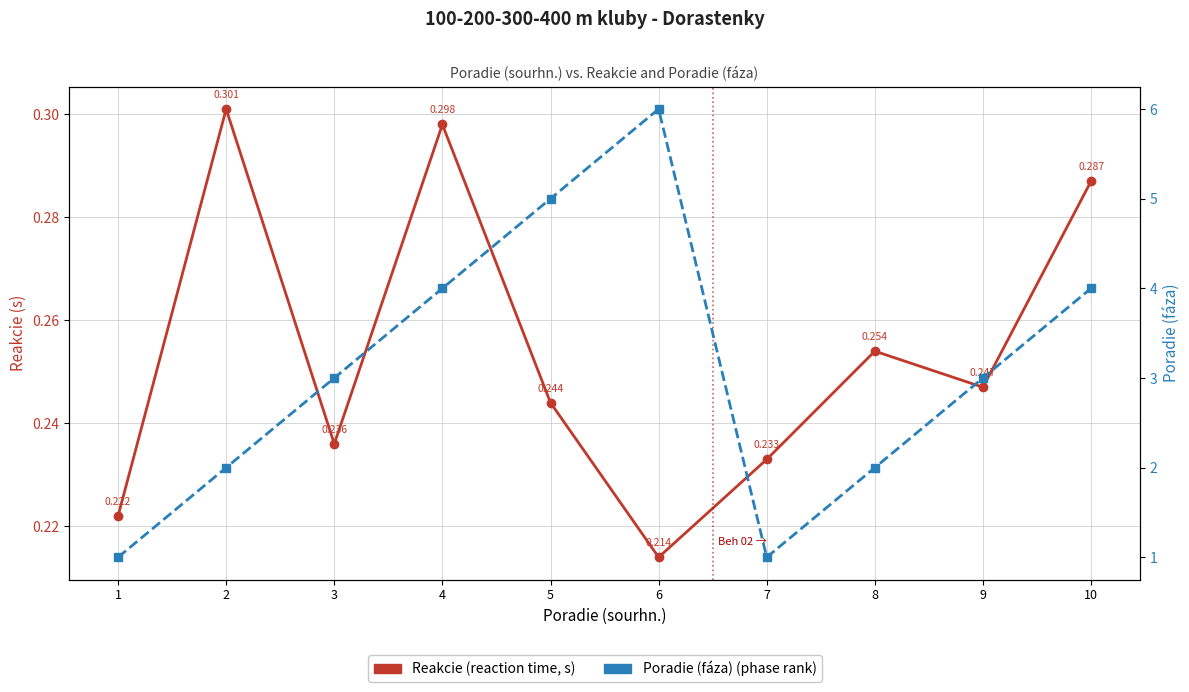

What is the spread (max minus min) of values at 4?

3.7